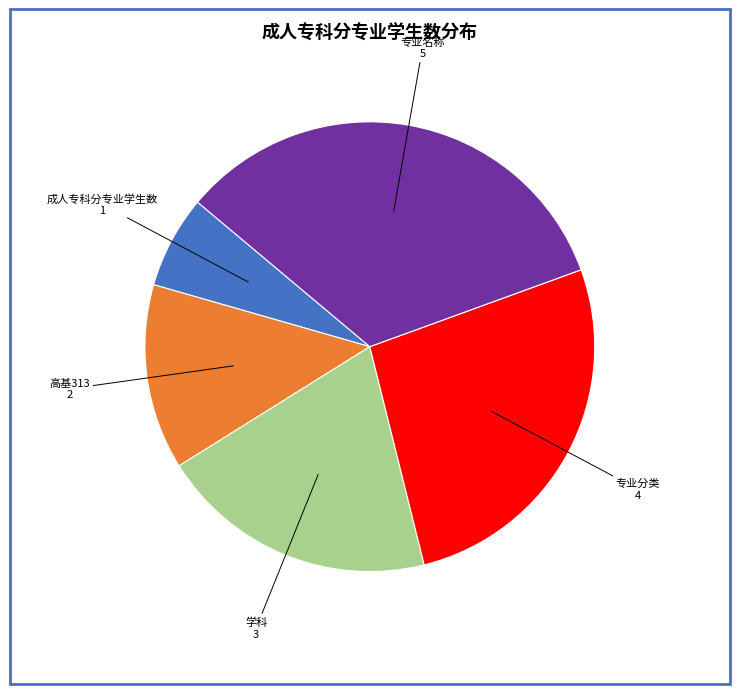

Is there any slice that represents more than half of the pie?

No